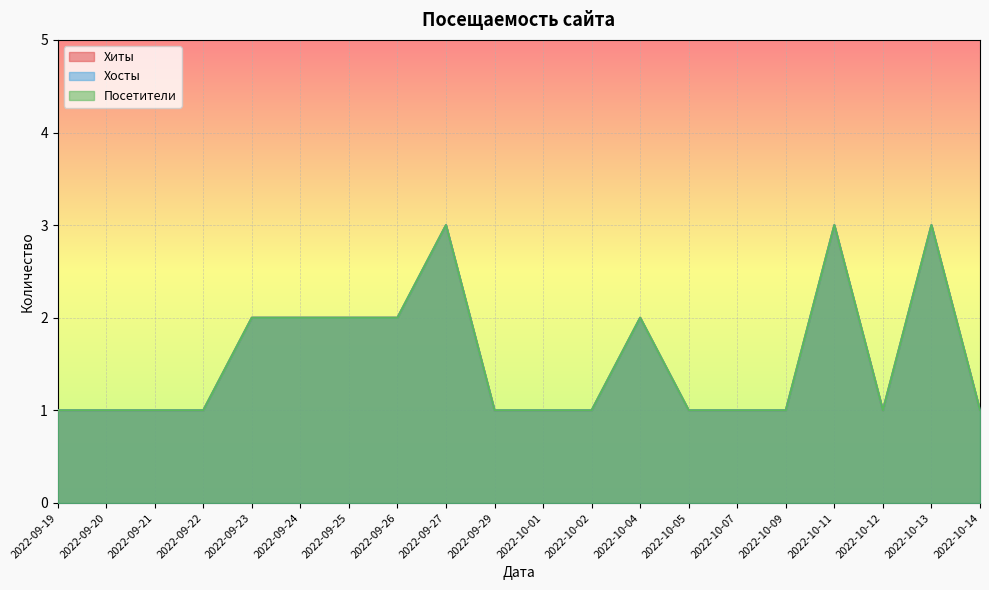

Does the chart display data point markers on the line(s)?

No